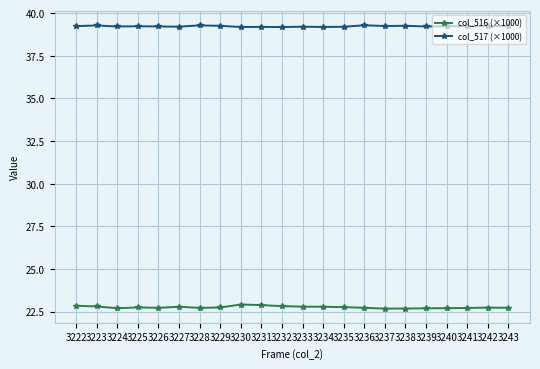

The col_517 (×1000) series shows 39.2 at 3237. True or false?

True